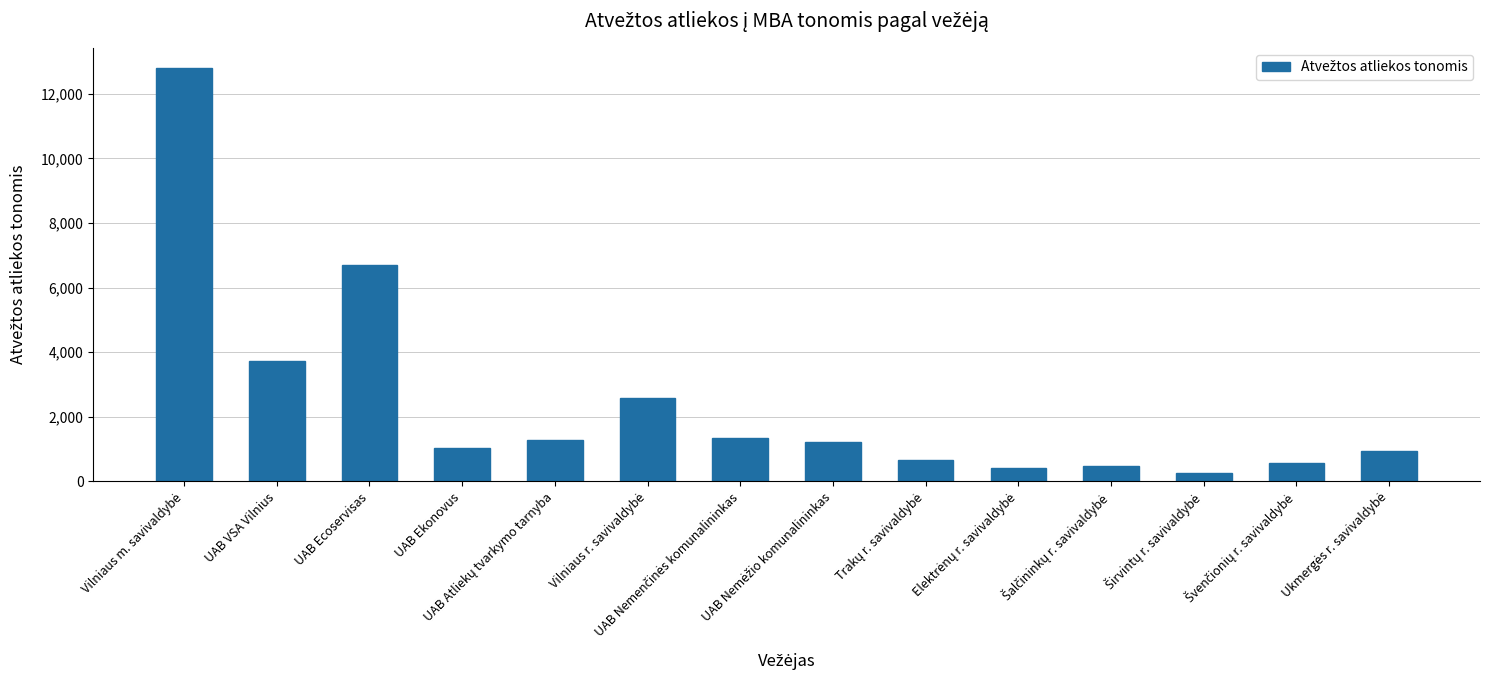

What is the difference between the maximum and minimum values?

12542.0